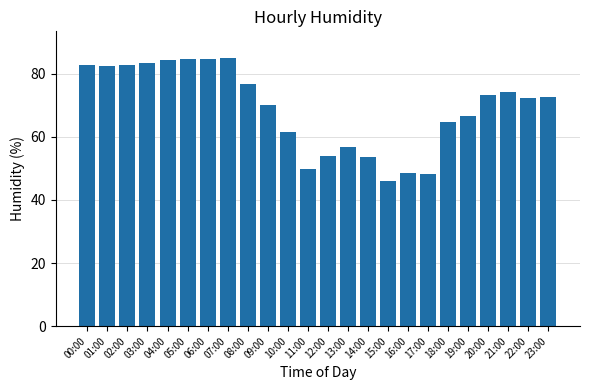

What is the value of the 8th bar from the left?

84.9